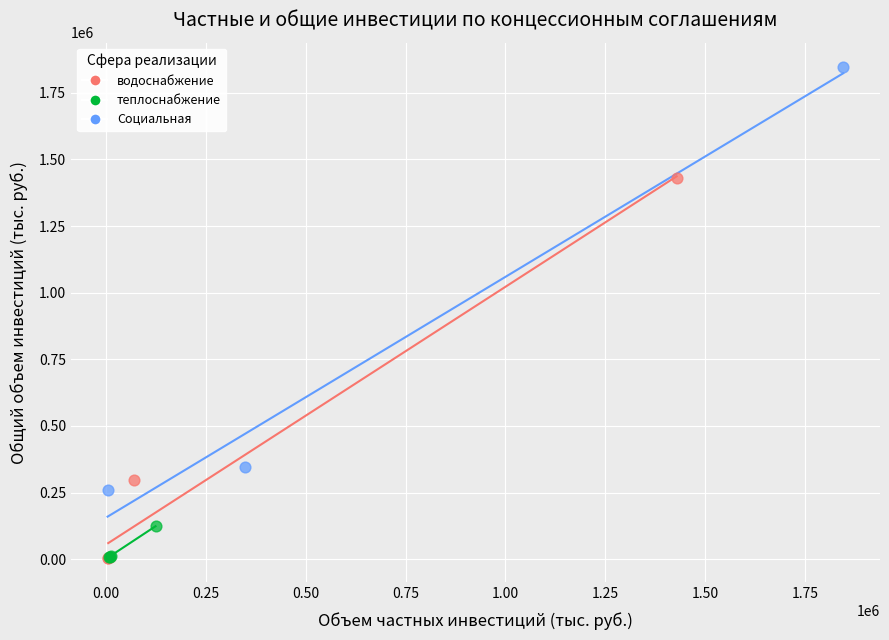

Which series contains the highest Y value?

Социальная